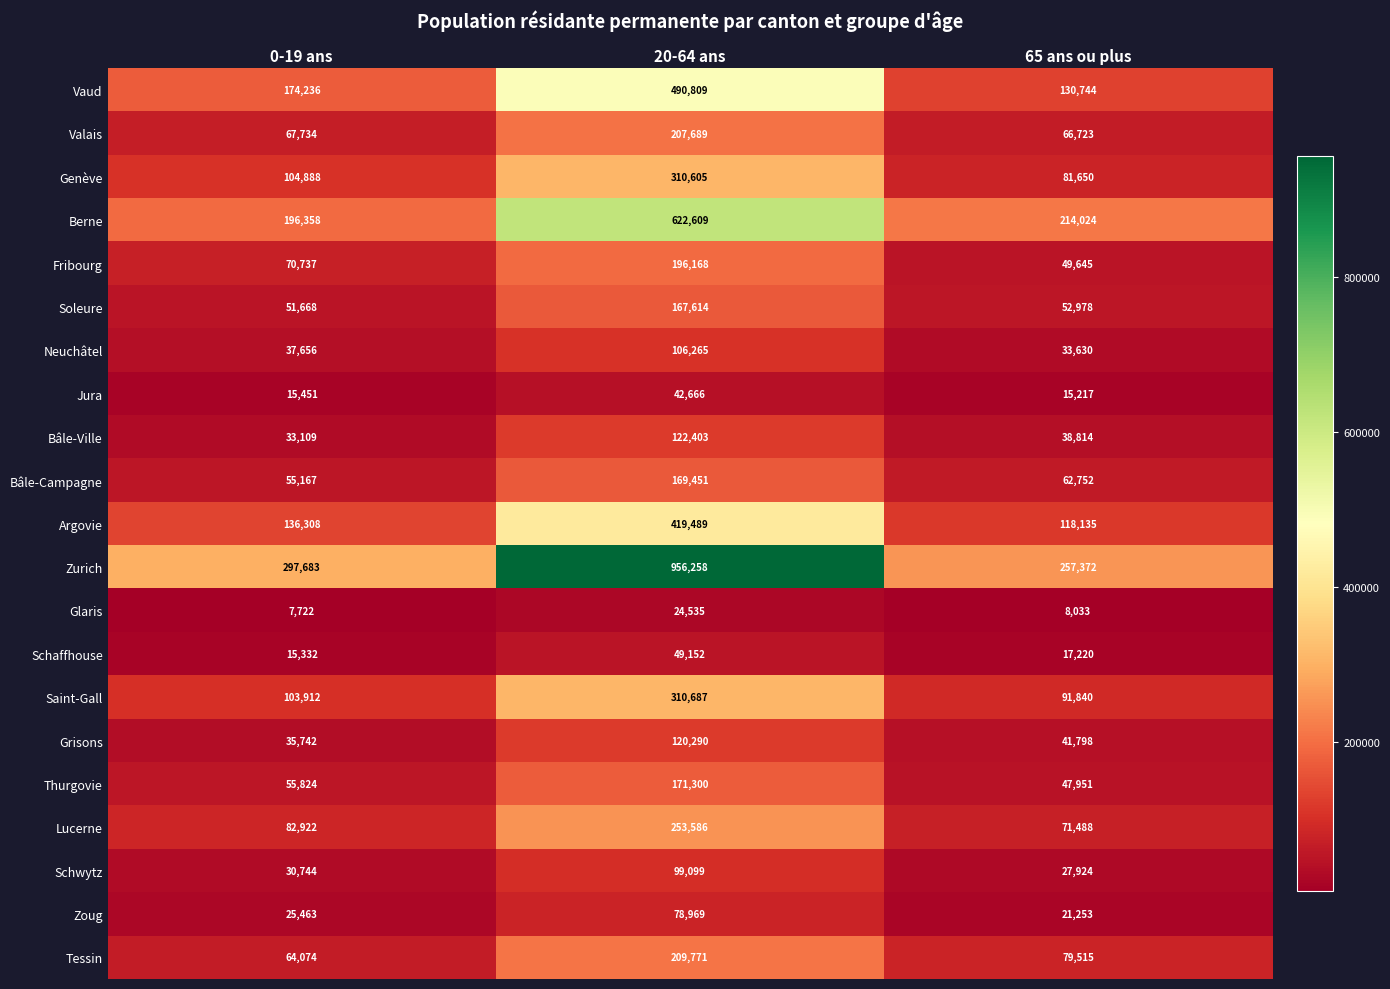

Which category has the lowest value across all series?

0-19 ans